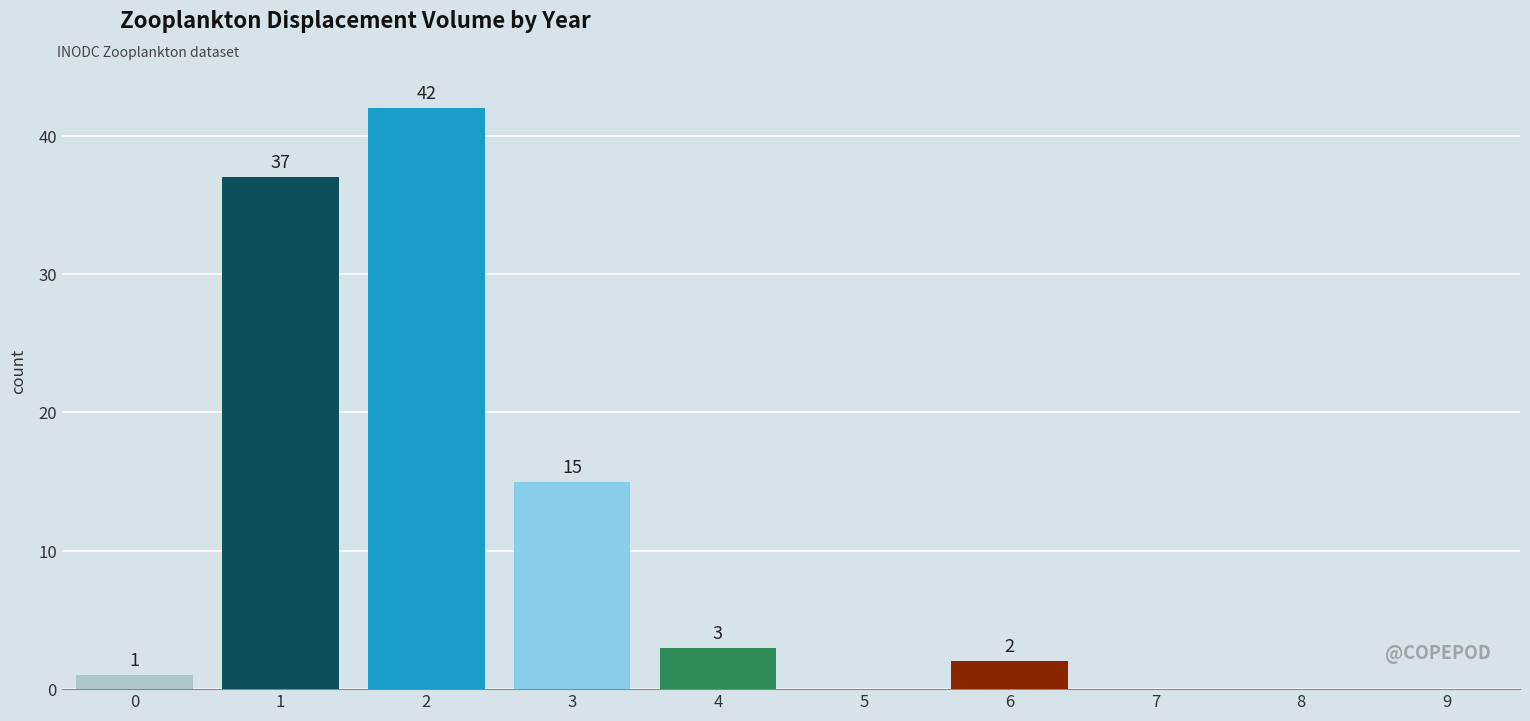

Rank the categories by value from highest to lowest.

2, 1, 3, 4, 6, 0